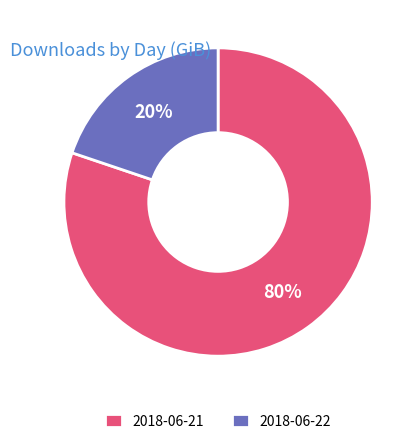

Which has a higher value, 2018-06-22 or 2018-06-21?

2018-06-21